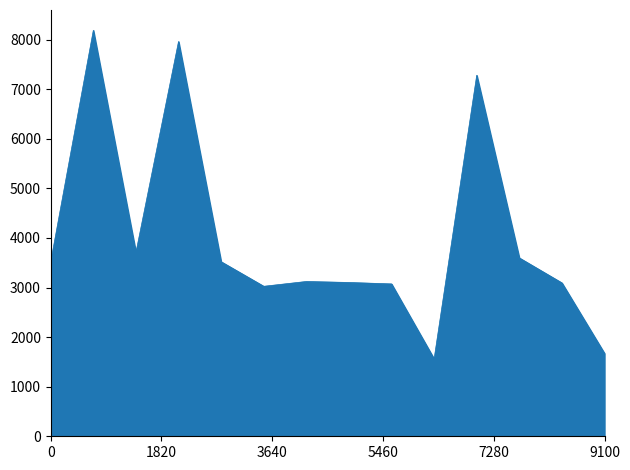

What is the smallest value displayed?

1560